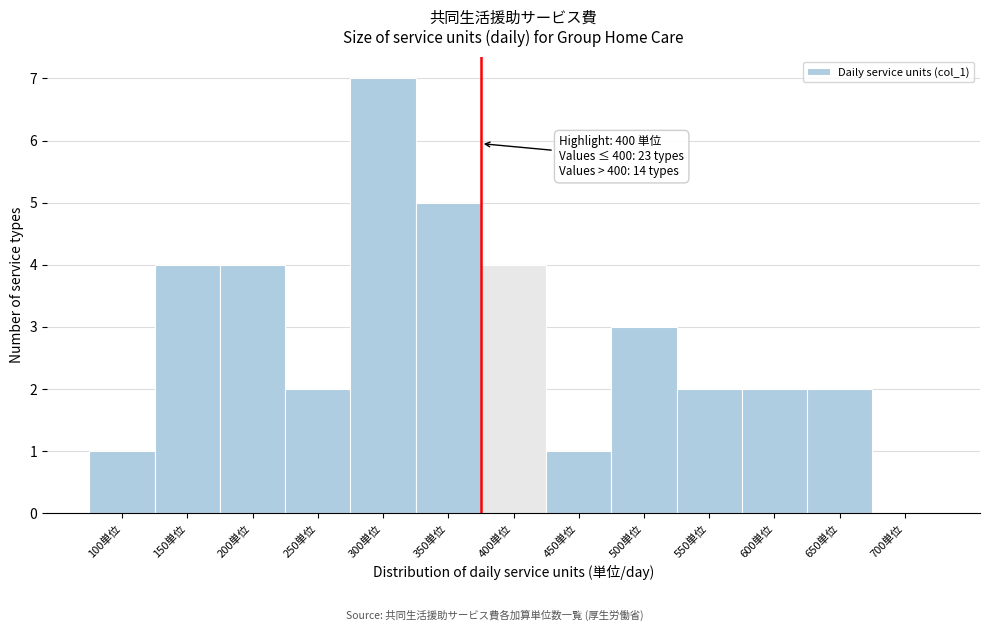

Reading left to right, transcribe all the data shown in this chart.

100単位=1	150単位=4	200単位=4	250単位=2	300単位=7	350単位=5	400単位=4	450単位=1	500単位=3	550単位=2	600単位=2	650単位=2	700単位=0